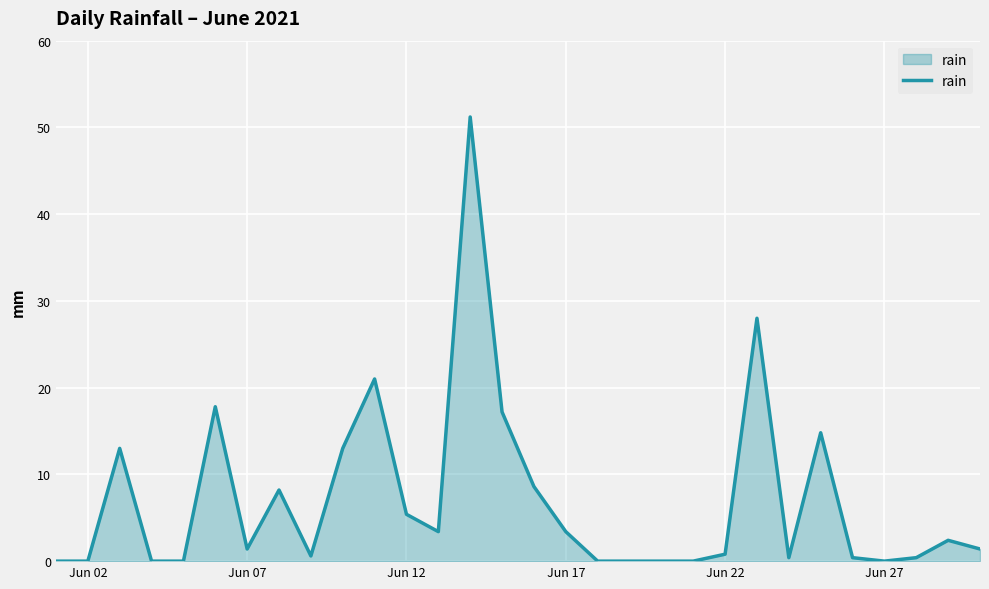

True or false: there are more than 1 points higher than both neighbors.

True